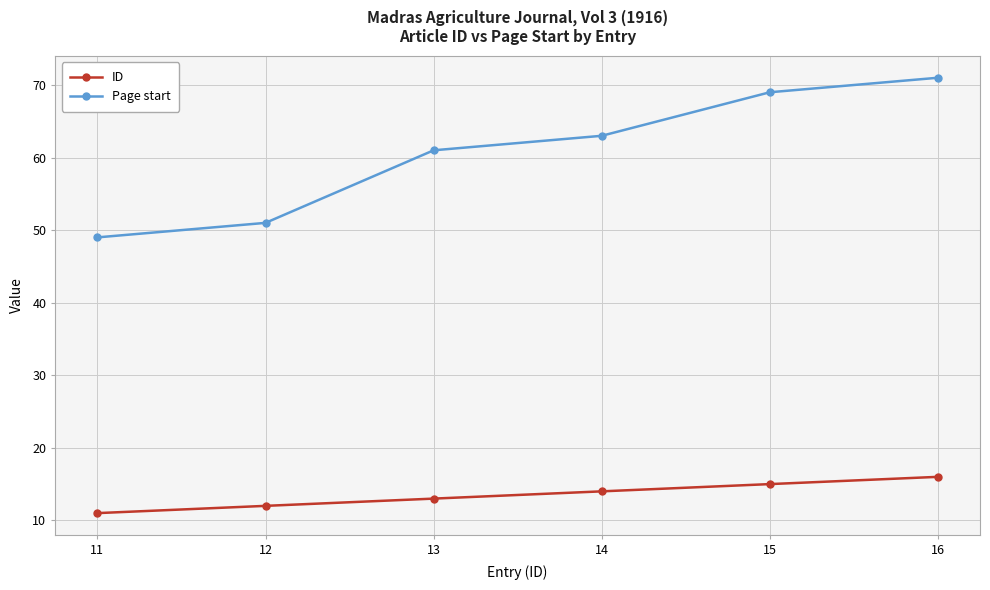

True or false: ID and Page start intersect in this chart.

False